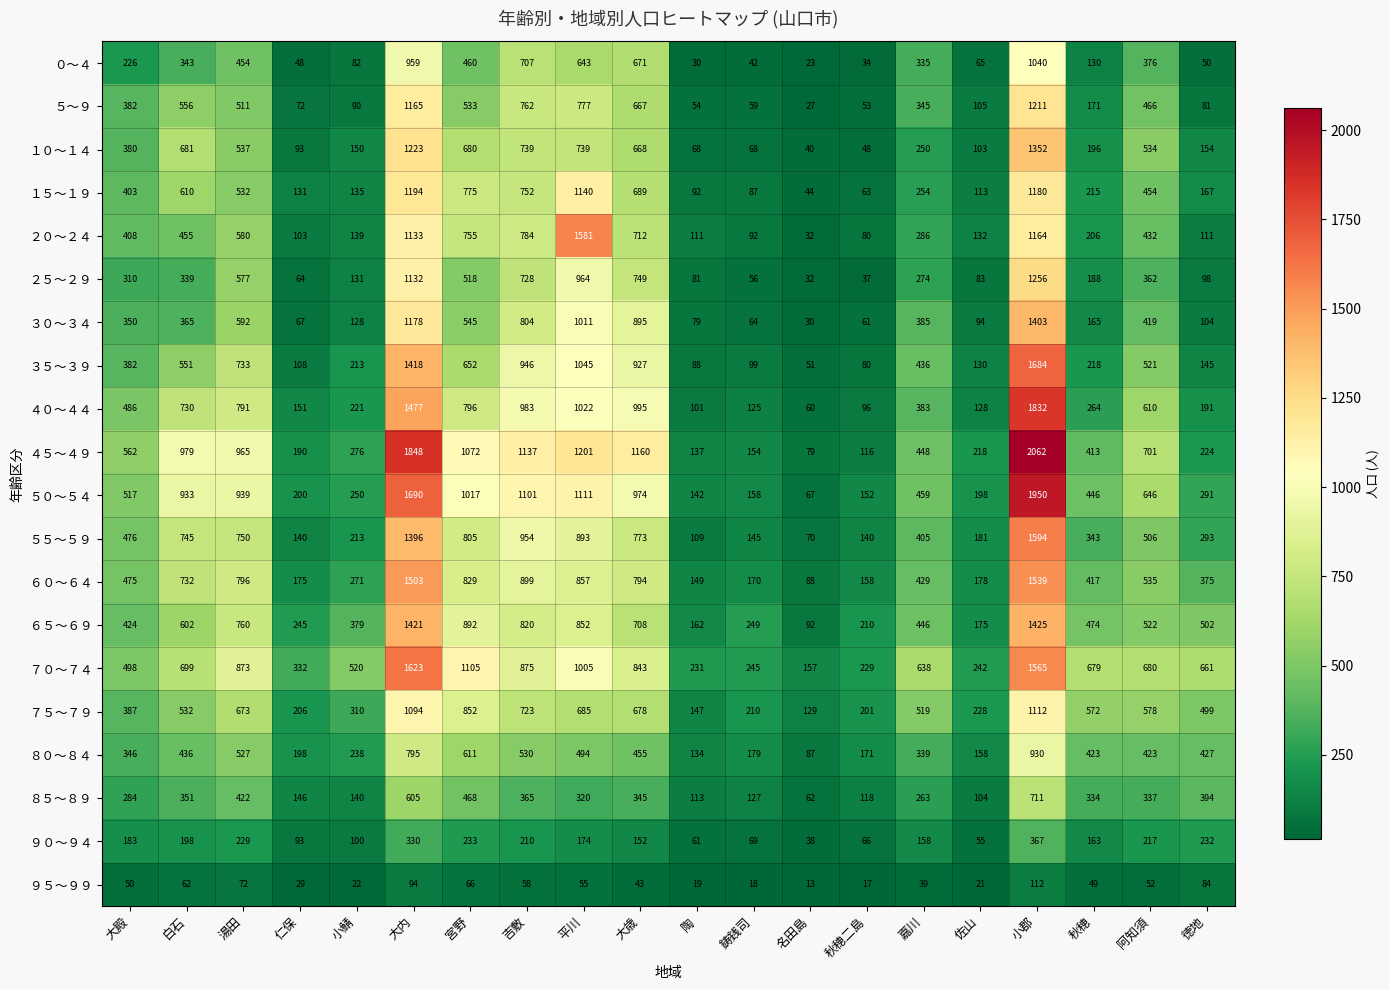

What is the spread (max minus min) of values at 秋穂?

630